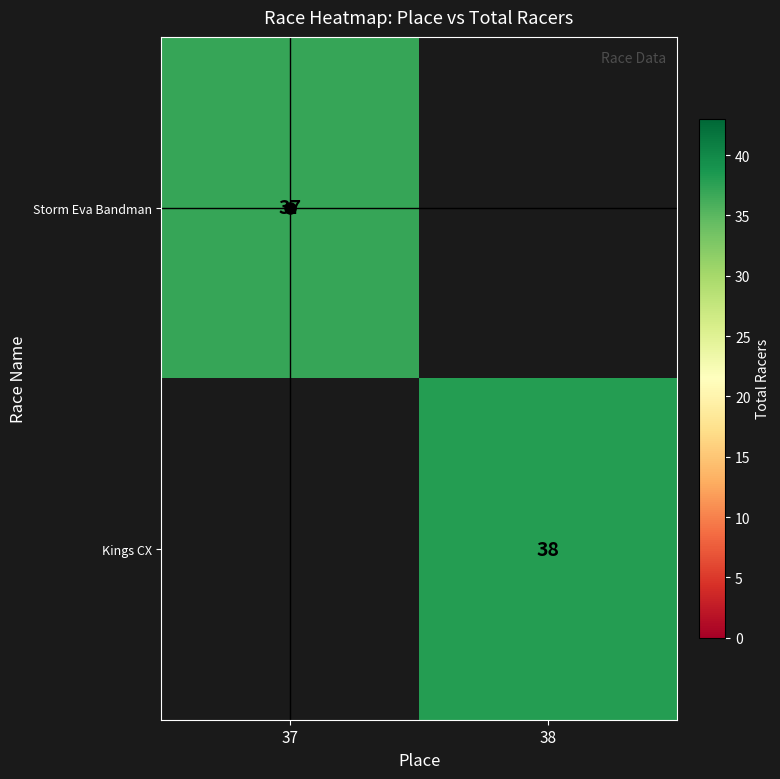

The value of Kings CX at 38 is 38.0. True or false?

True